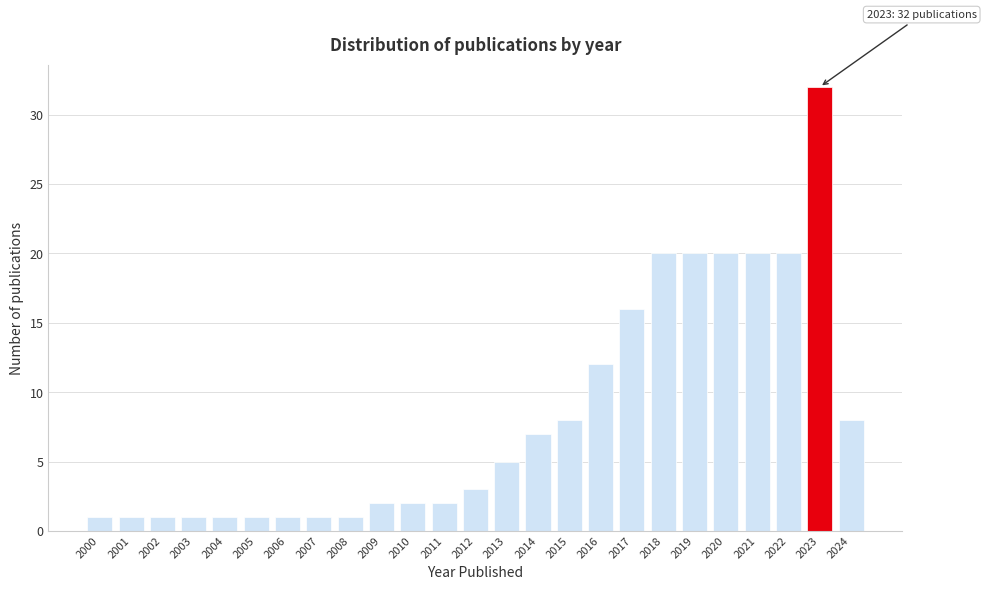

Reading right to left, extract all data points from this chart.

2024=8	2023=32	2022=20	2021=20	2020=20	2019=20	2018=20	2017=16	2016=12	2015=8	2014=7	2013=5	2012=3	2011=2	2010=2	2009=2	2008=1	2007=1	2006=1	2005=1	2004=1	2003=1	2002=1	2001=1	2000=1